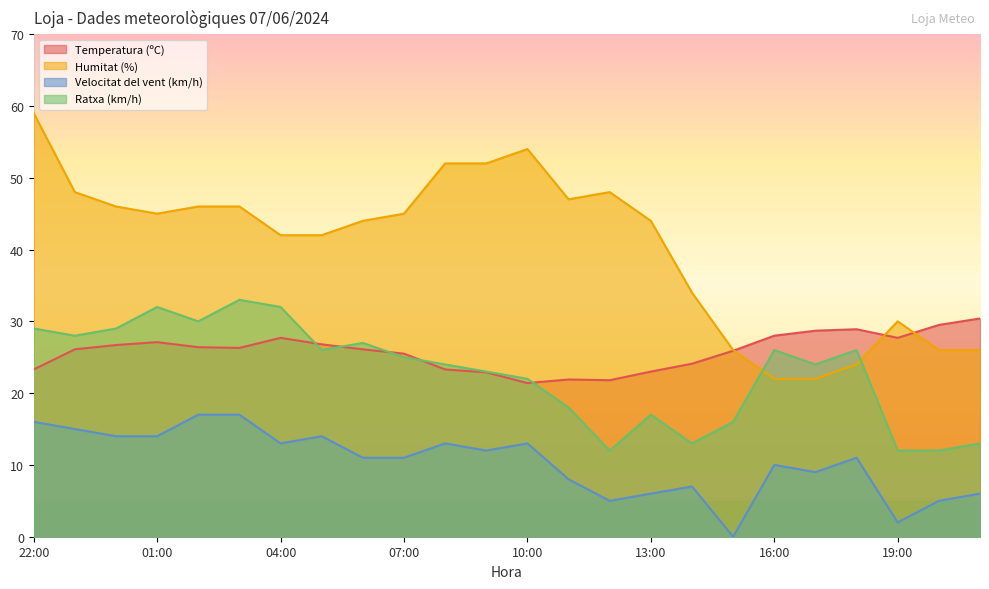

True or false: Ratxa (km/h) has a value of 26.0 at 05:00.

True